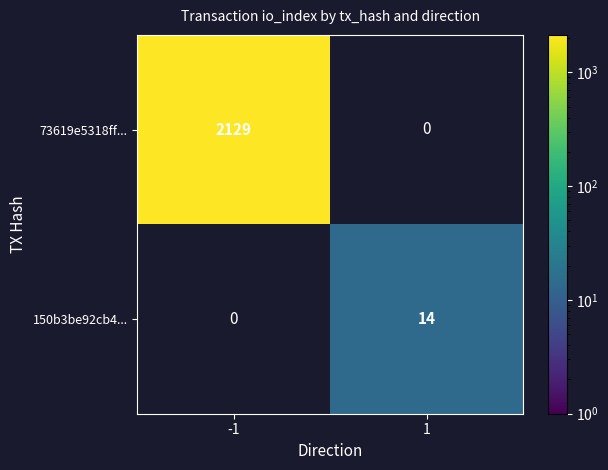

The 150b3be92cb4... series shows 14 at 1. True or false?

True